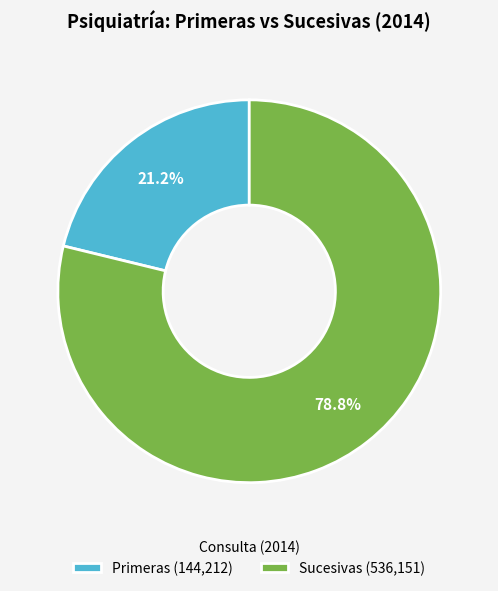

What portion of the pie excludes Primeras?

78.8%